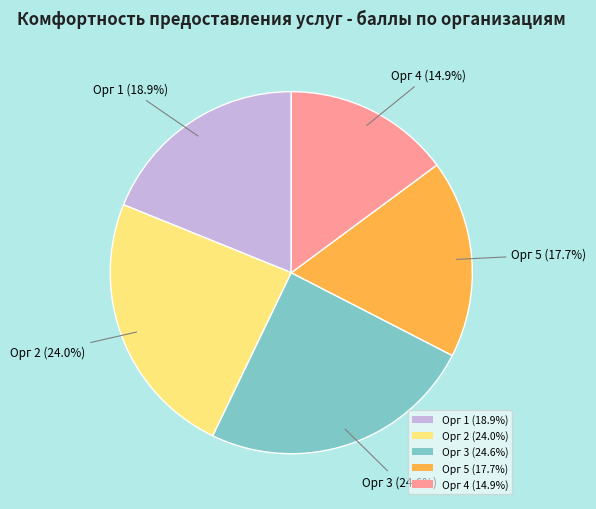

What is the smallest slice in the pie chart?

Орг 4 (14.9%)